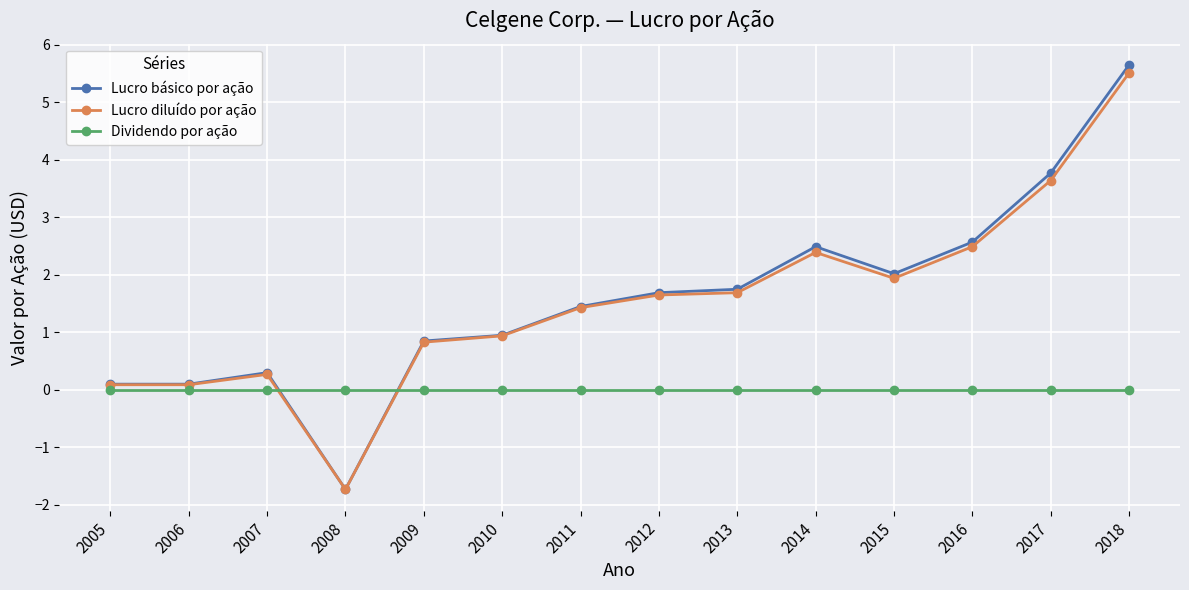

How many series are shown in this chart?

3